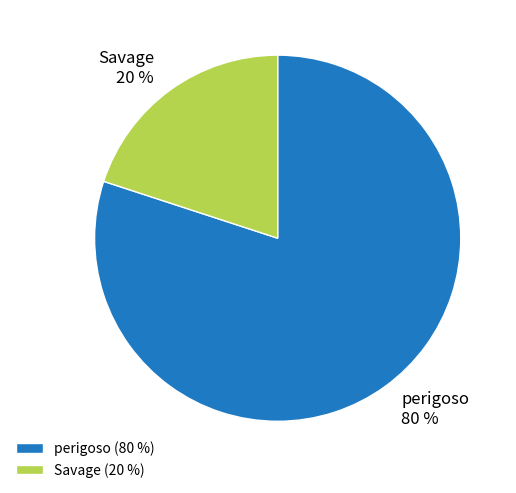

What percentage is the perigoso slice, to the nearest percent?

80%